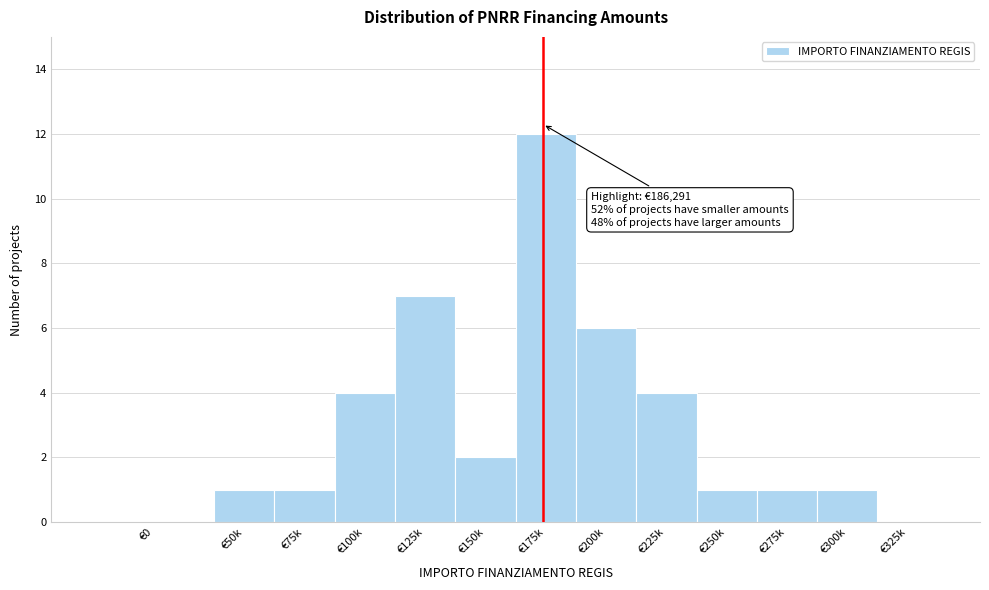

Reading left to right, what are all the values shown in this chart?

€0=0	€50k=1	€75k=1	€100k=4	€125k=7	€150k=2	€175k=12	€200k=6	€225k=4	€250k=1	€275k=1	€300k=1	€325k=0